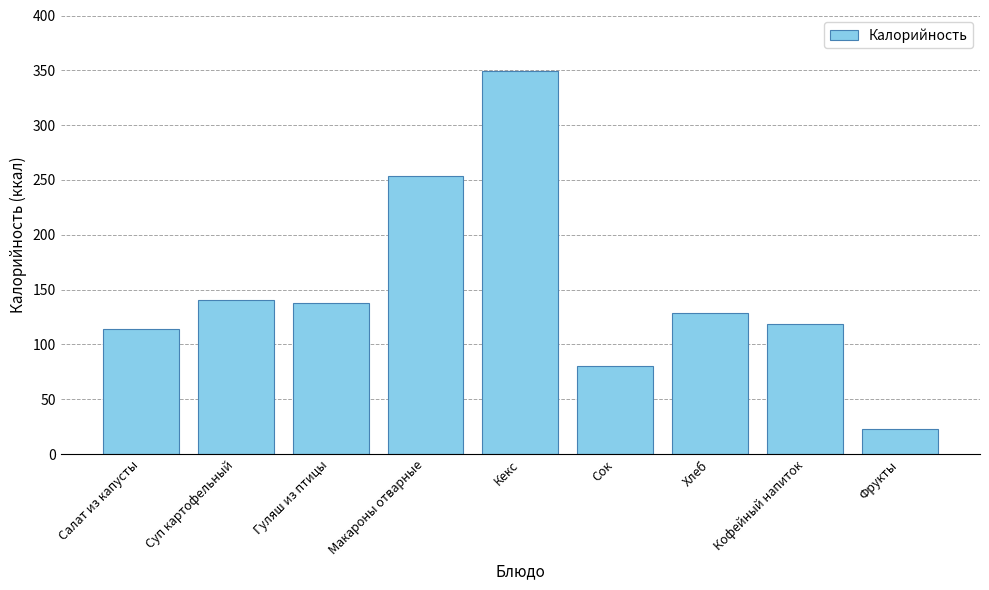

Are the bars horizontal?

No